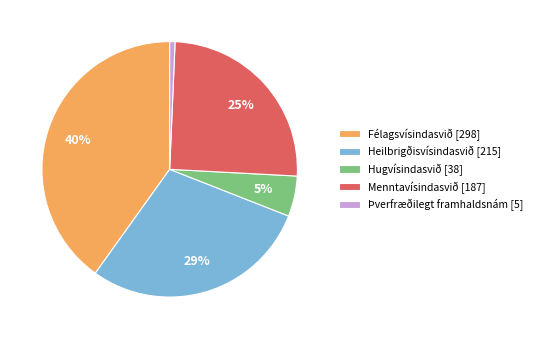

True or false: Heilbrigðisvísindasvið accounts for 13% of the total.

False